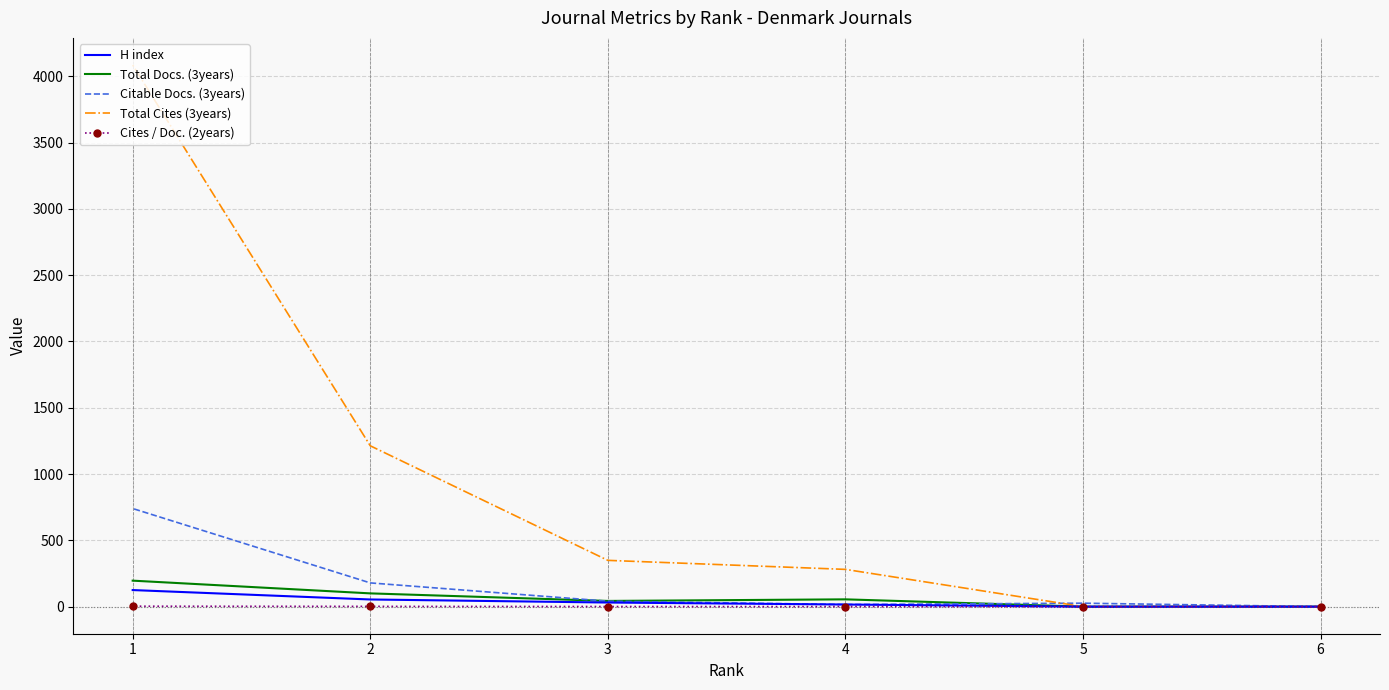

True or false: Citable Docs. (3years) has more than 2 interior local peaks.

False